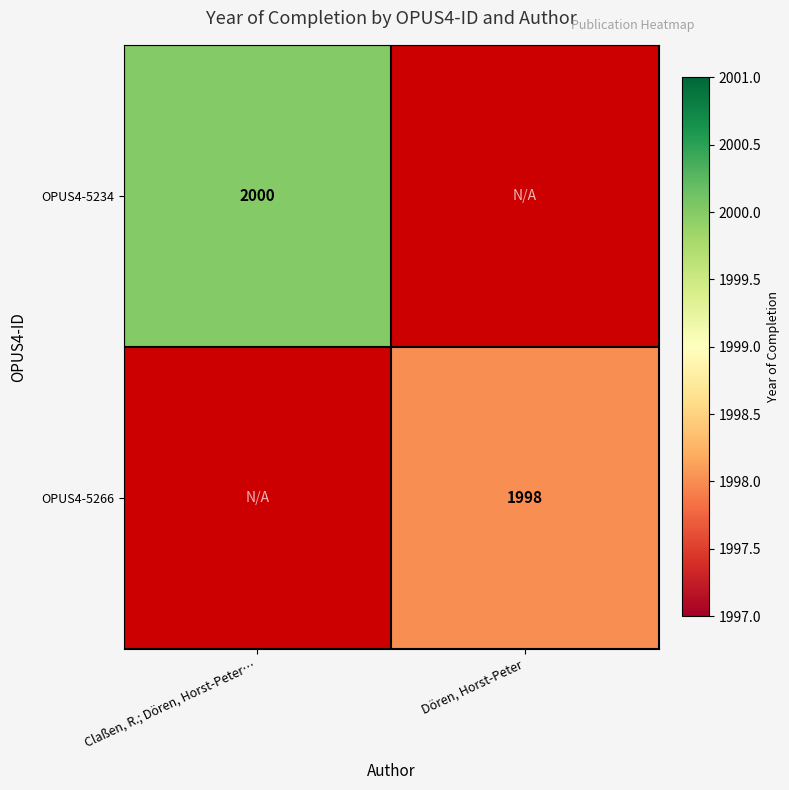

The OPUS4-5266 series shows 1998 at Dören, Horst-Peter. True or false?

True